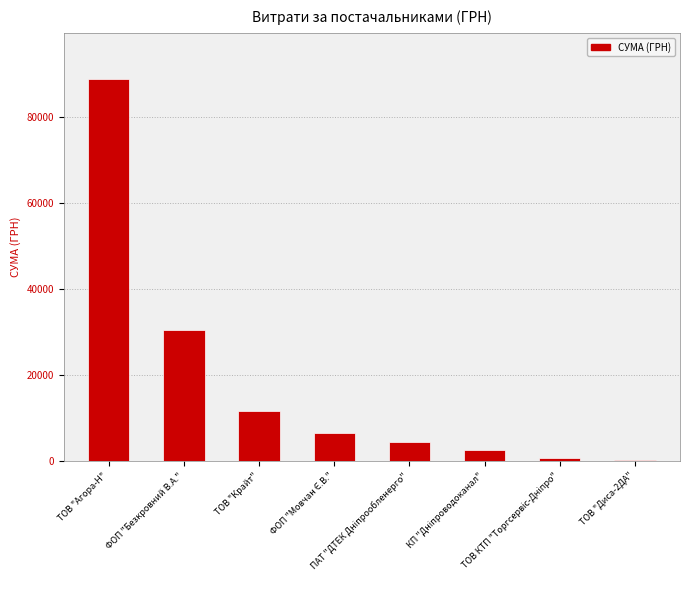

What is the greatest value displayed?

88953.5